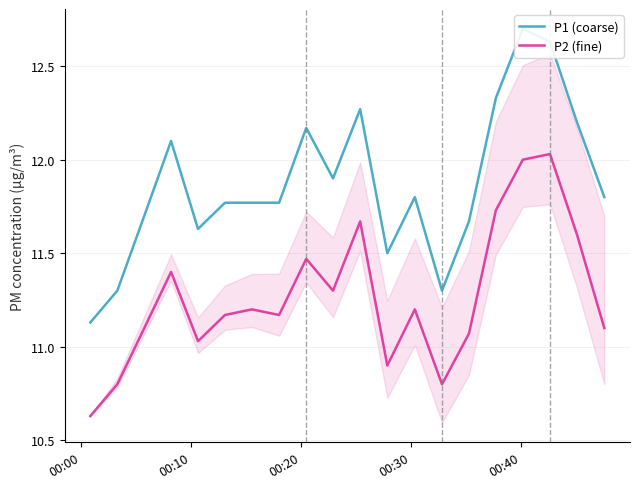

Which series has the largest range (max minus min)?

P1 (coarse)